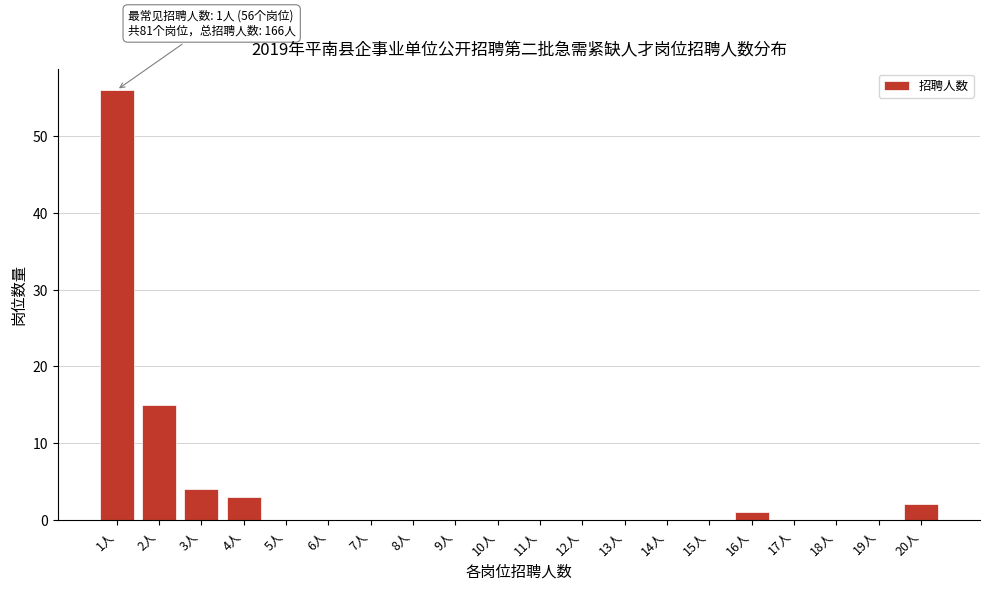

Reading left to right, transcribe all the data shown in this chart.

1人=56	2人=15	3人=4	4人=3	5人=0	6人=0	7人=0	8人=0	9人=0	10人=0	11人=0	12人=0	13人=0	14人=0	15人=0	16人=1	17人=0	18人=0	19人=0	20人=2